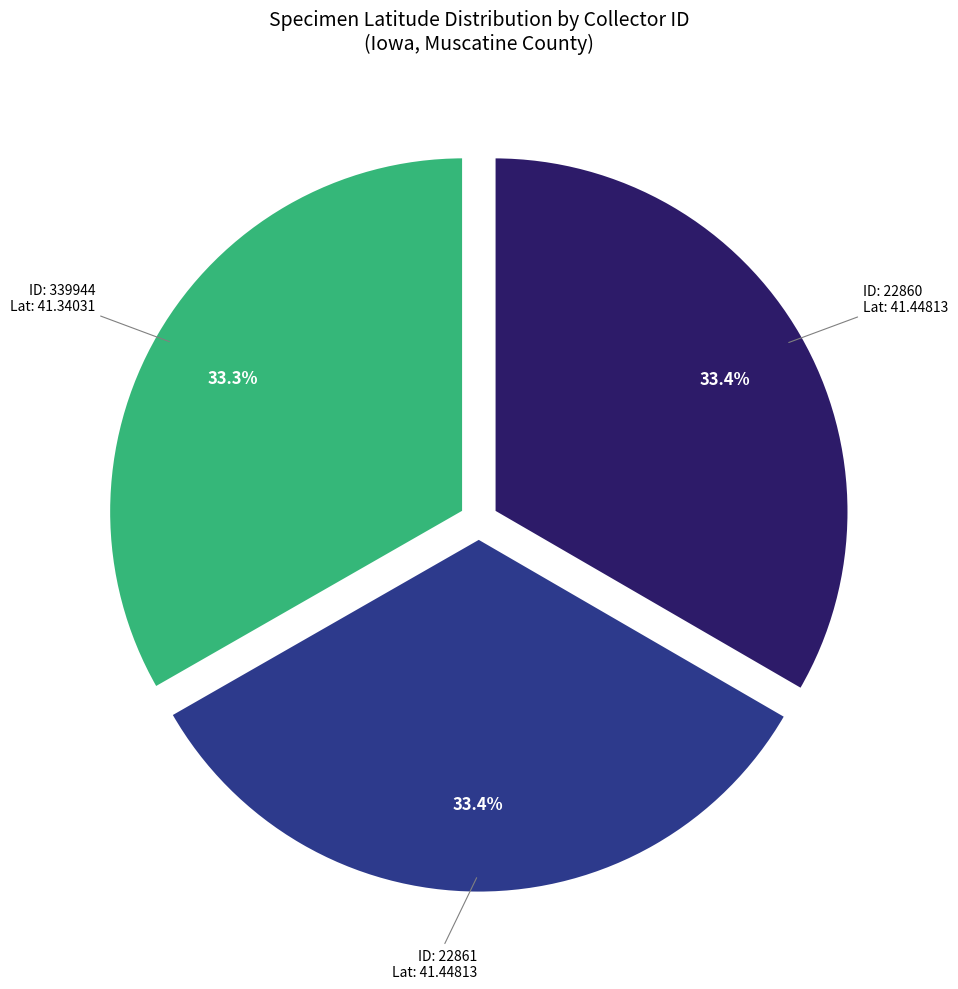

Does any single category account for the majority?

No